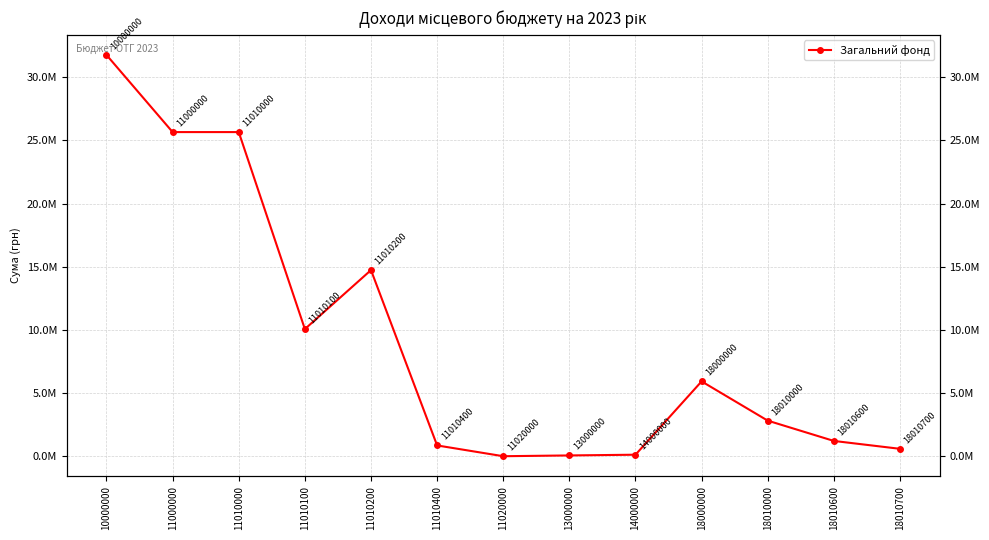

What is the minimum value shown in the chart?

200